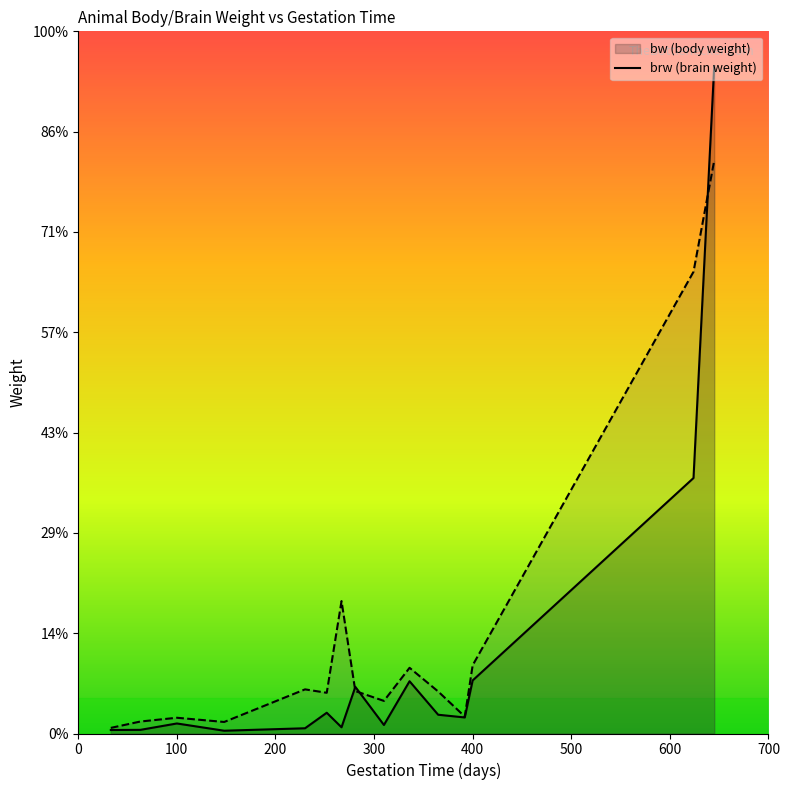

The brw series shows 5712.0 at 645. True or false?

True